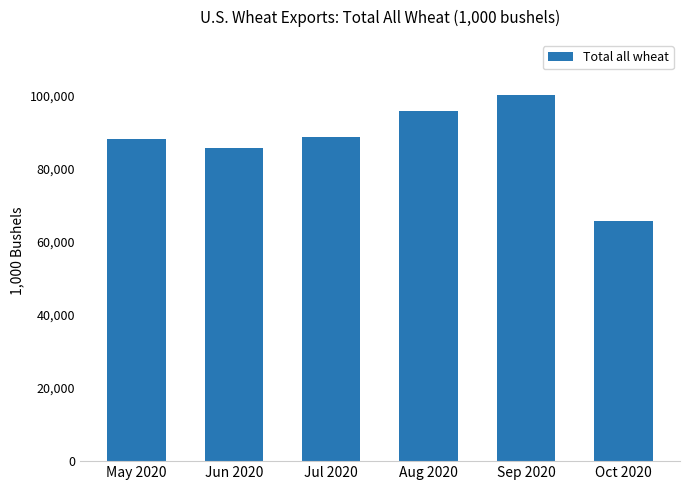

How many data points does each series have?

6